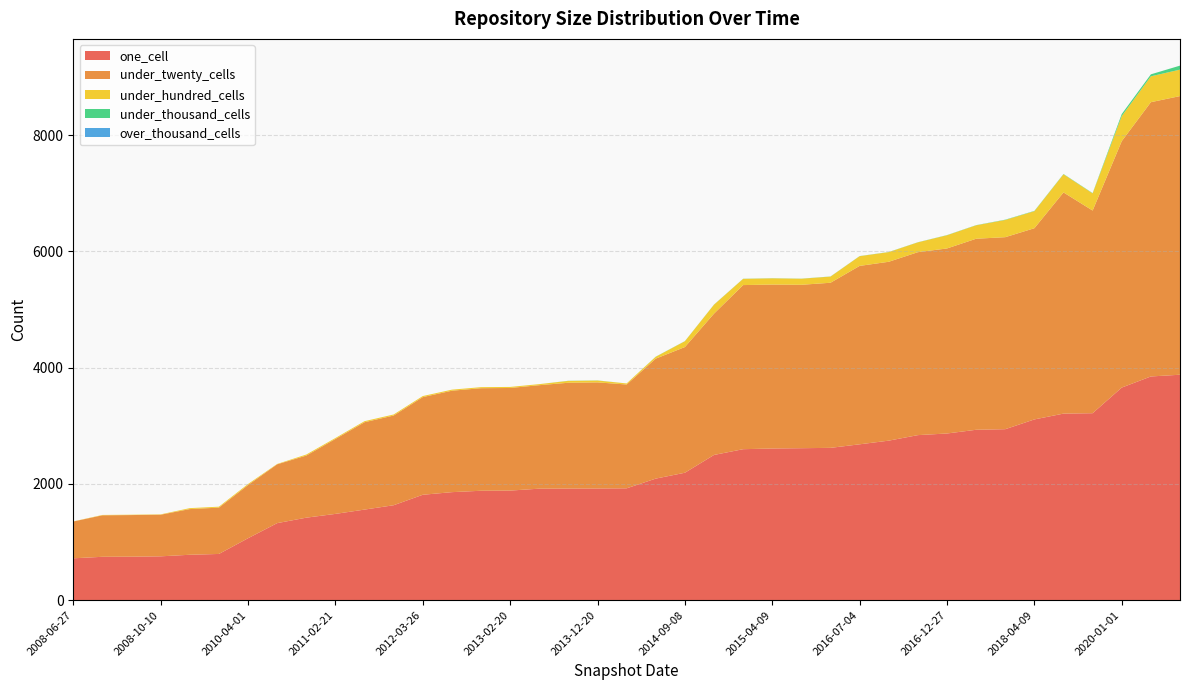

Reading left to right, list all the values displayed in this chart.

one_cell: 720	746	748	754	781	795	1065	1325	1419	1484	1558	1633	1813	1858	1882	1885	1918	1920	1921	1924	2091	2192	2498	2597	2609	2614	2620	2681	2744	2839	2867	2931	2941	3109	3209	3216	3657	3848	3878
under_twenty_cells: 633	714	716	716	786	797	915	1012	1068	1289	1503	1543	1680	1745	1764	1765	1780	1820	1825	1786	2064	2162	2431	2823	2820	2811	2840	3069	3077	3147	3183	3286	3303	3289	3805	3486	4239	4718	4793
under_hundred_cells: 2	6	6	6	16	16	18	6	18	16	18	18	18	18	18	18	18	32	32	18	32	100	154	107	107	104	106	167	166	169	227	231	296	293	312	295	432	445	455
under_thousand_cells: 0	0	0	0	0	0	0	0	0	0	0	0	0	0	0	0	0	2	2	0	2	2	2	2	2	2	2	2	2	2	3	3	5	5	5	5	34	34	69
over_thousand_cells: 0	0	0	0	0	0	0	0	0	0	0	0	0	0	0	0	0	0	0	0	0	0	0	0	0	0	0	0	0	0	0	0	0	0	0	0	0	0	0